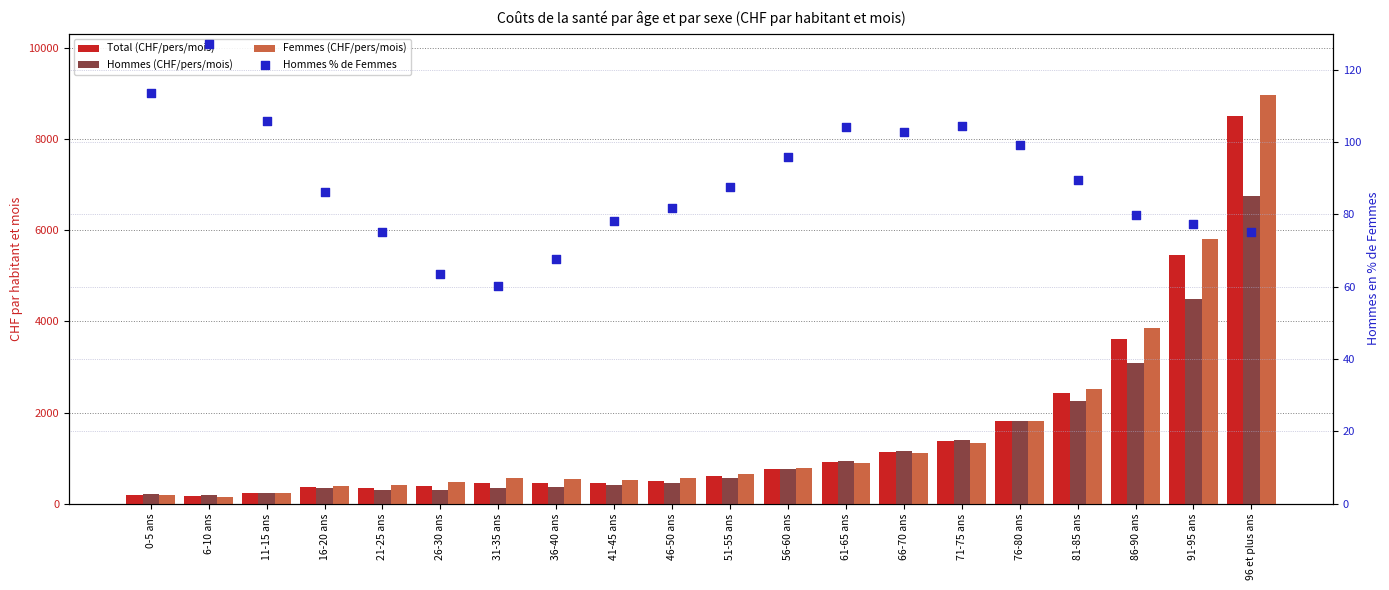

At which category is the sum across all series the highest?

96 et plus ans